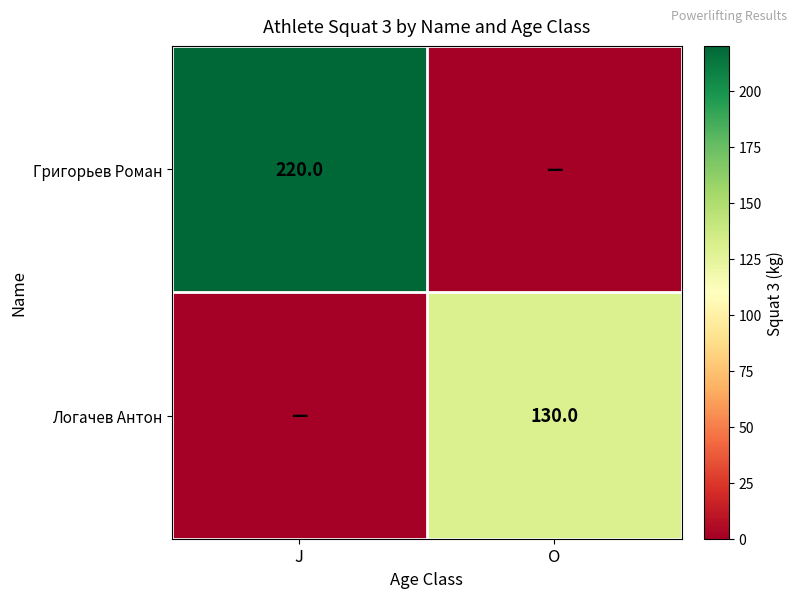

The Логачев Антон series shows 130 at O. True or false?

True